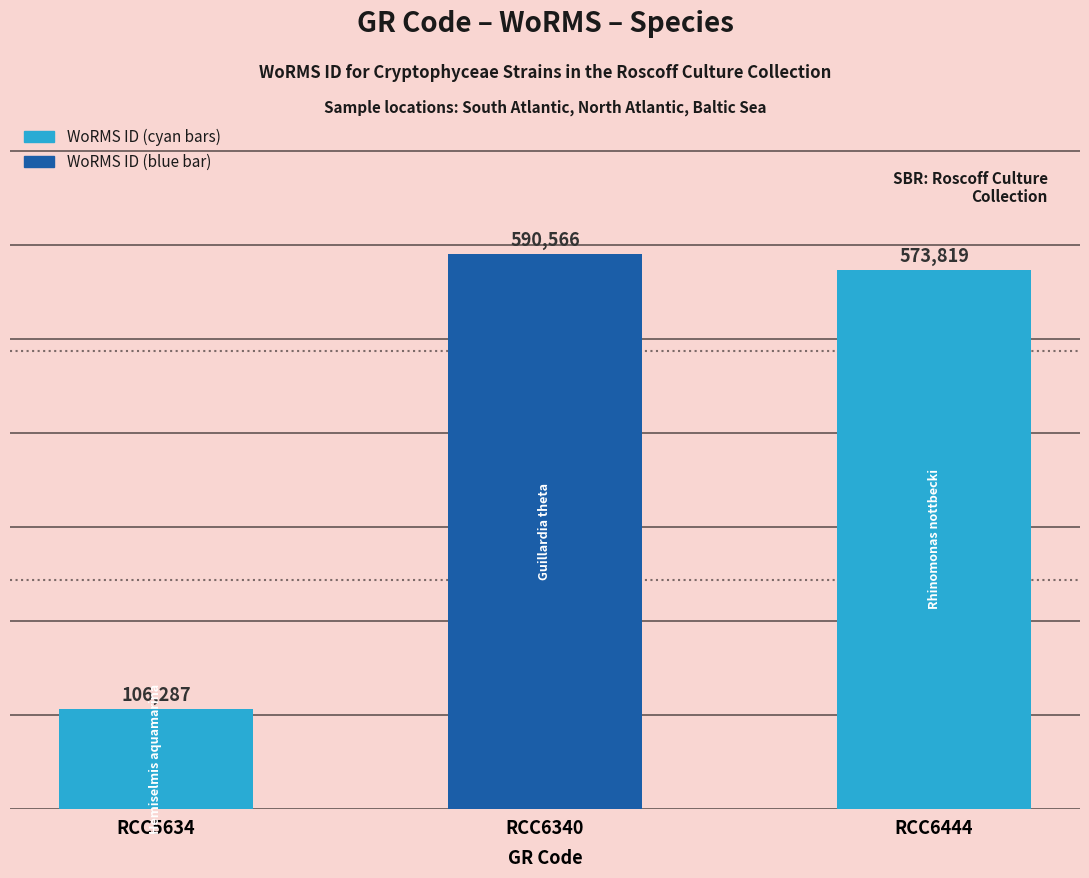

Reading left to right, extract all data points from this chart.

RCC5634=106287	RCC6340=590566	RCC6444=573819